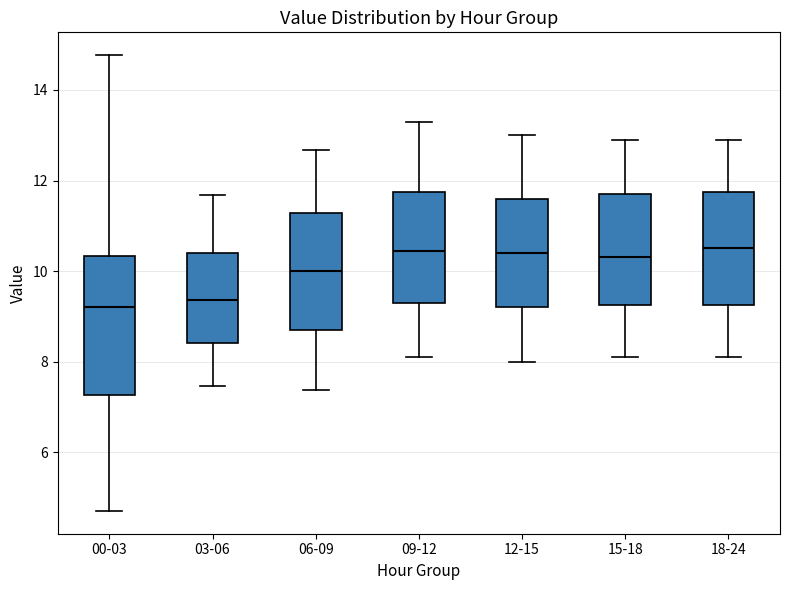

Where does the upper whisker of the box for 00-03 end on the y-axis? The values are not printed on the chart, so give them approximately, as read against the axis.

14.8